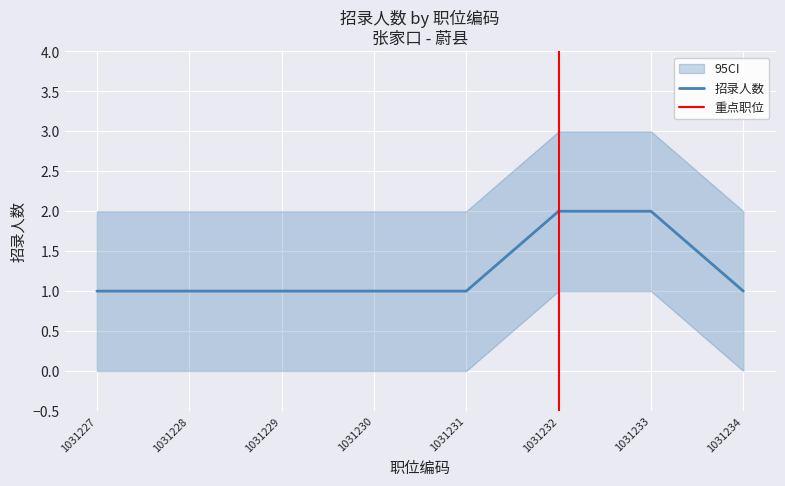

Read the value at 1031233.

2